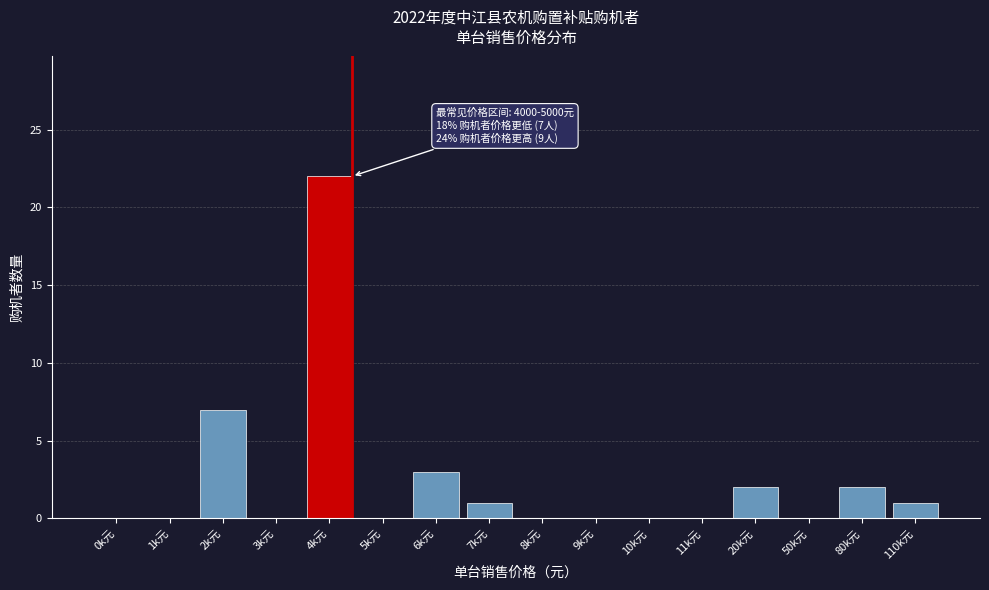

Reading right to left, list all the values displayed in this chart.

110k元=1	80k元=2	50k元=0	20k元=2	11k元=0	10k元=0	9k元=0	8k元=0	7k元=1	6k元=3	5k元=0	4k元=22	3k元=0	2k元=7	1k元=0	0k元=0